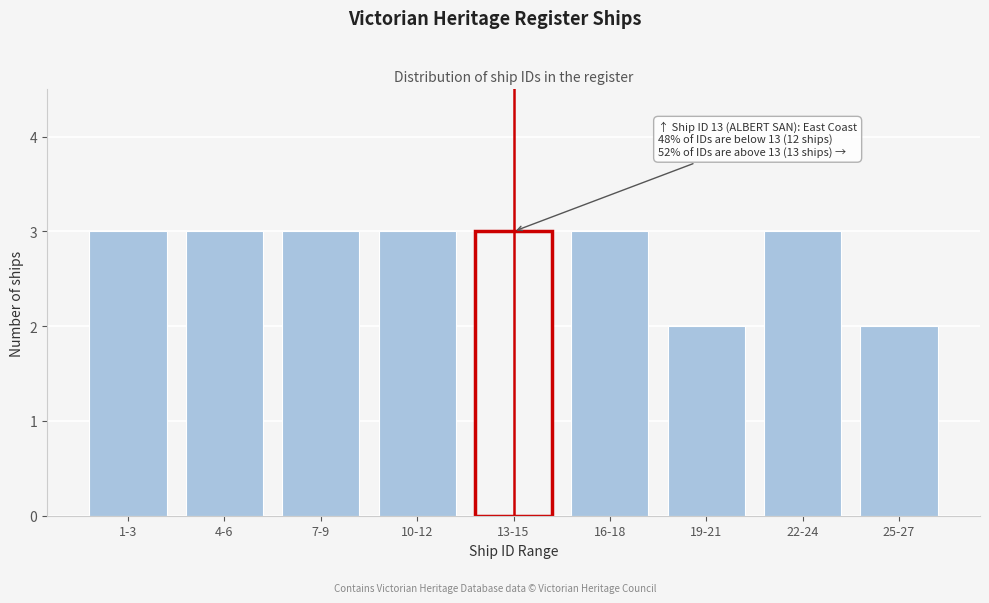

Reading left to right, transcribe all the data shown in this chart.

1-3=3	4-6=3	7-9=3	10-12=3	13-15=3	16-18=3	19-21=2	22-24=3	25-27=2